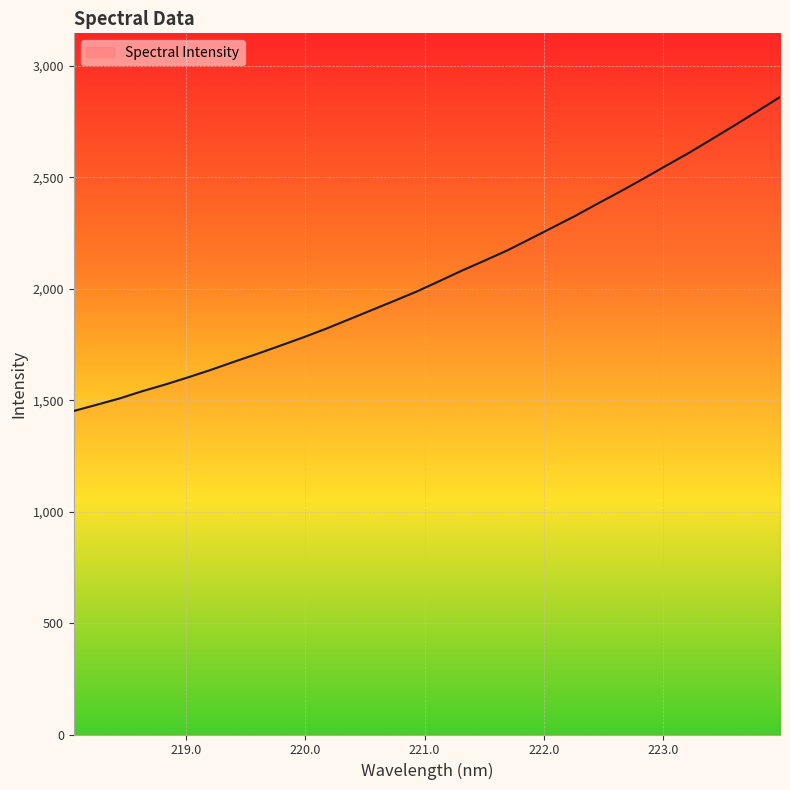

What is the difference between the maximum and minimum values?

1408.6